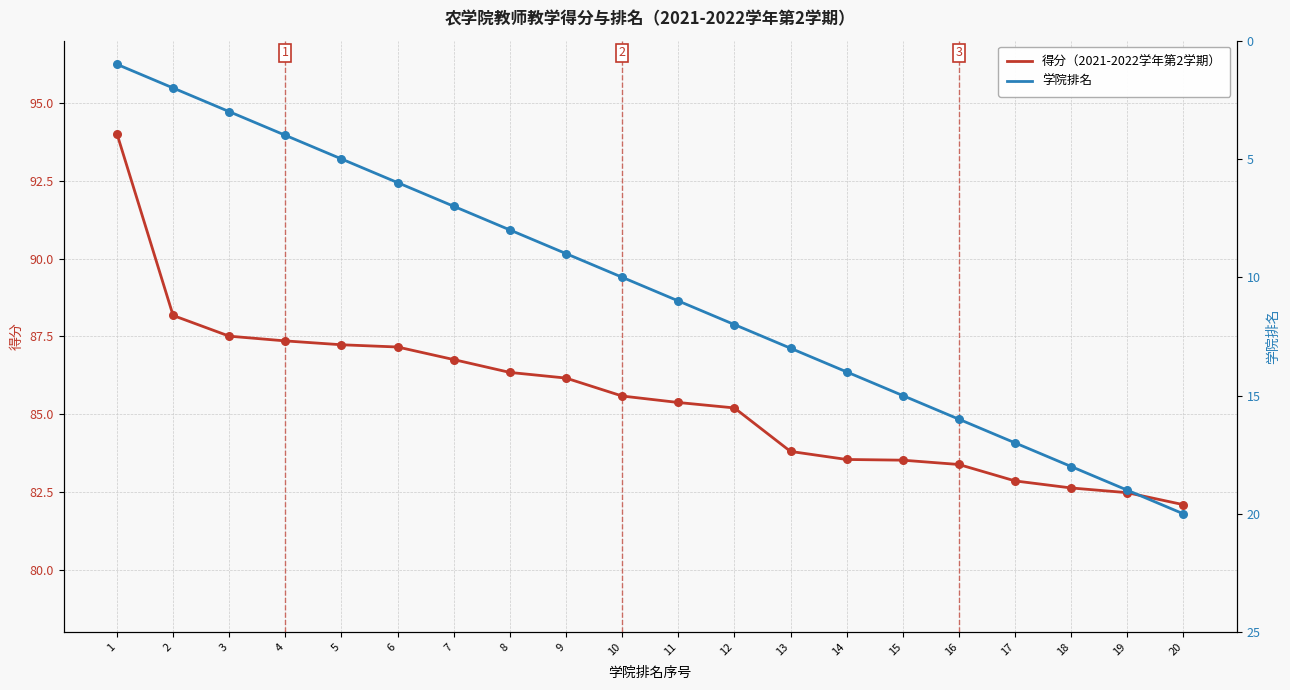

Which series reaches the minimum Y coordinate?

学院排名